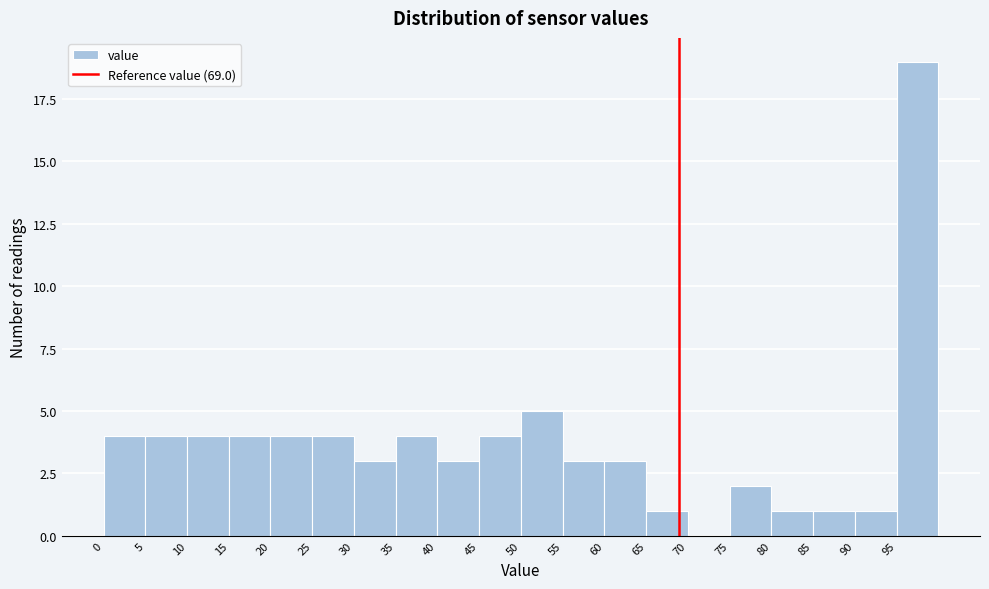

Reading left to right, transcribe this chart: for each bar, give the range it covers on the x-axis and its height. The values are not printed on the chart, so give them approximately, as read against the axis.

0 to 5: 4
5 to 10: 4
10 to 15: 4
15 to 20: 4
20 to 25: 4
25 to 30: 4
30 to 35: 3
35 to 40: 4
40 to 45: 3
45 to 50: 4
50 to 55: 5
55 to 60: 3
60 to 65: 3
65 to 70: 1
70 to 75: 0
75 to 80: 2
80 to 85: 1
85 to 90: 1
90 to 95: 1
95 to 100: 19